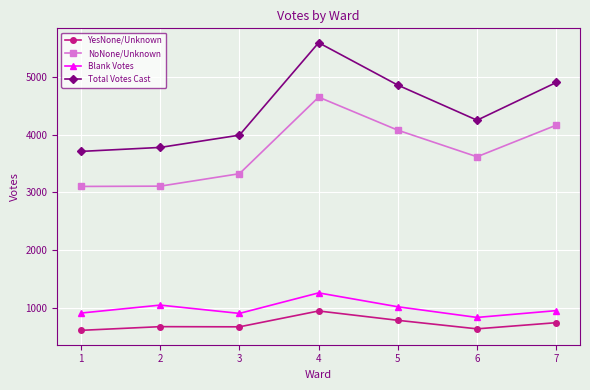

In Blank Votes, how many points are lower than both neighbors (excluding endpoints)?

2